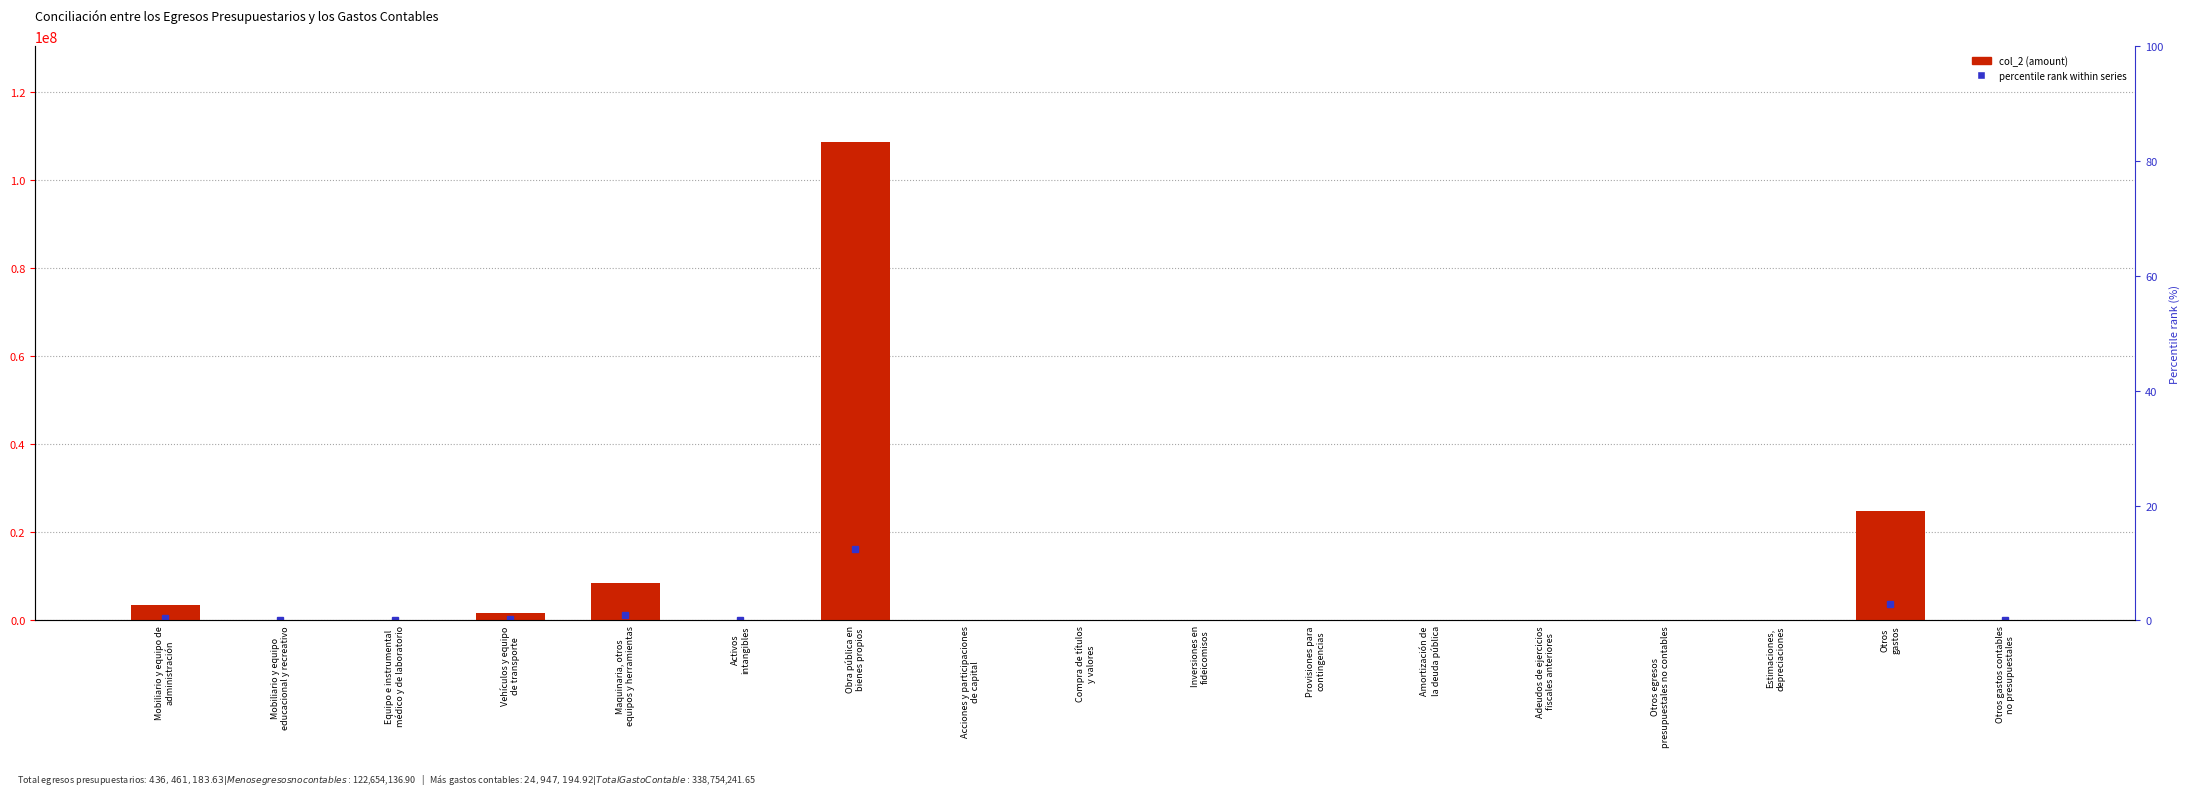

Reading left to right, list all the values displayed in this chart.

3433988.7	113002.1	125775.4	1753866.4	8526254.2	46885.9	108654364.2	0.0	0.0	0.0	0.0	0.0	0.0	0.0	0.0	24914695.2	32499.8